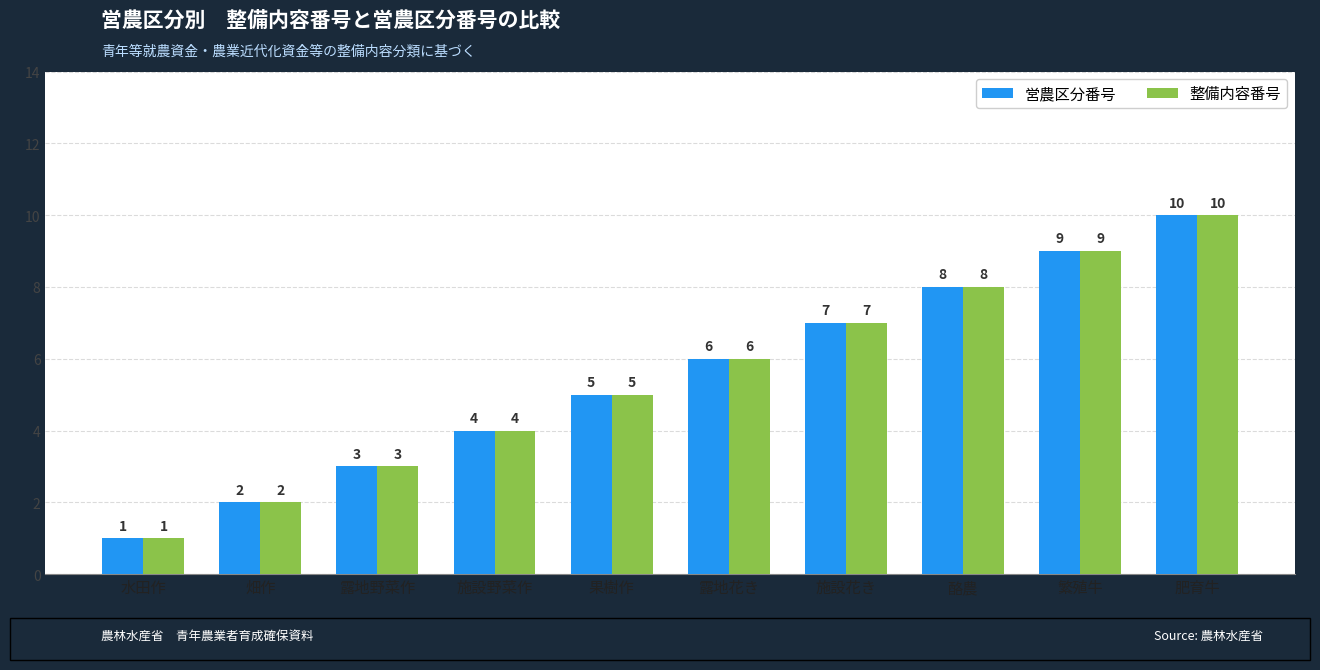

How many values in the 営農区分番号 series are below 6?

5